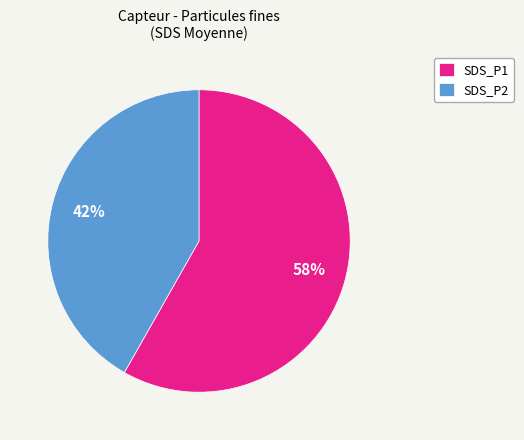

Is it true that SDS_P2 is 42% of the pie?

True